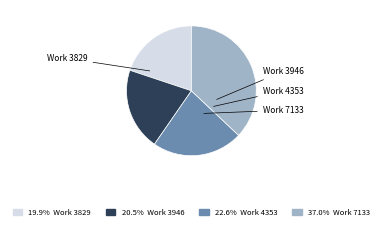

What percentage is the Work 4353 slice, to the nearest percent?

23%